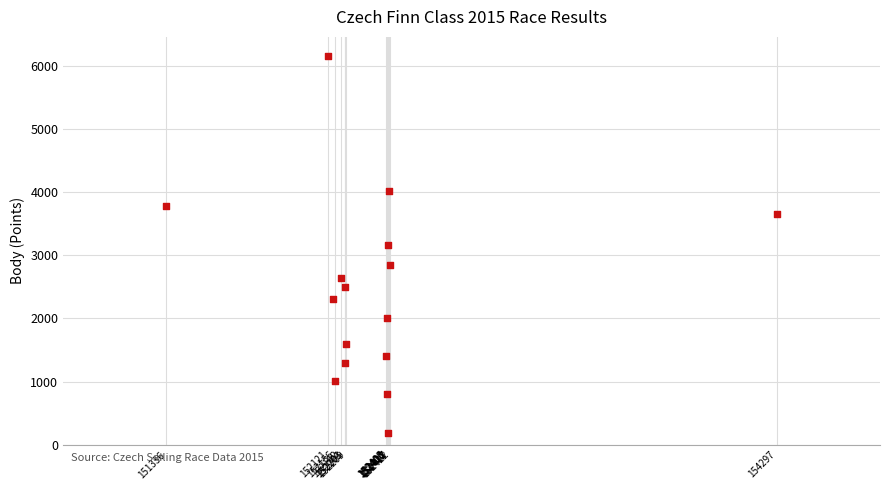

What is the range of Y values (max minus min)?

5974